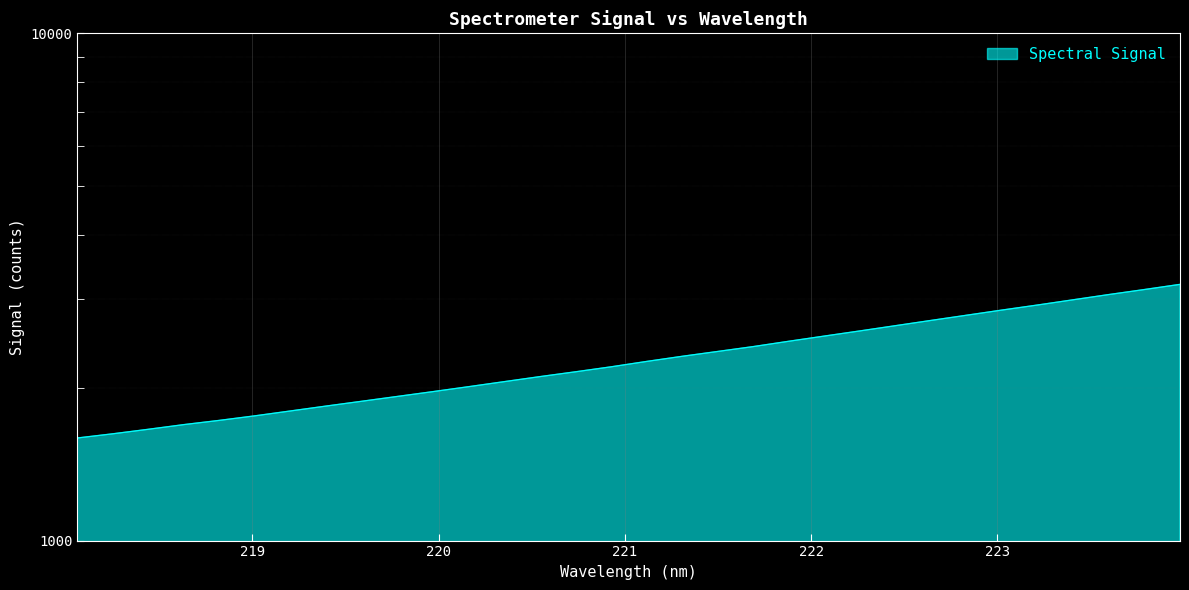

What is the value of the 6th point from the left?

1762.3